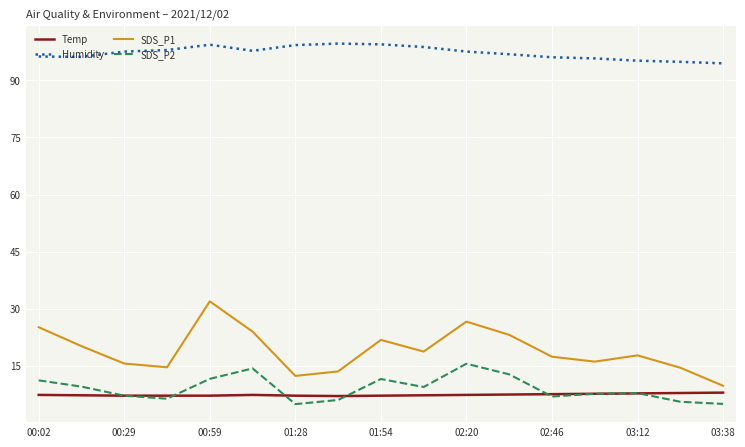

What is the lowest value of the Humidity series?

94.5